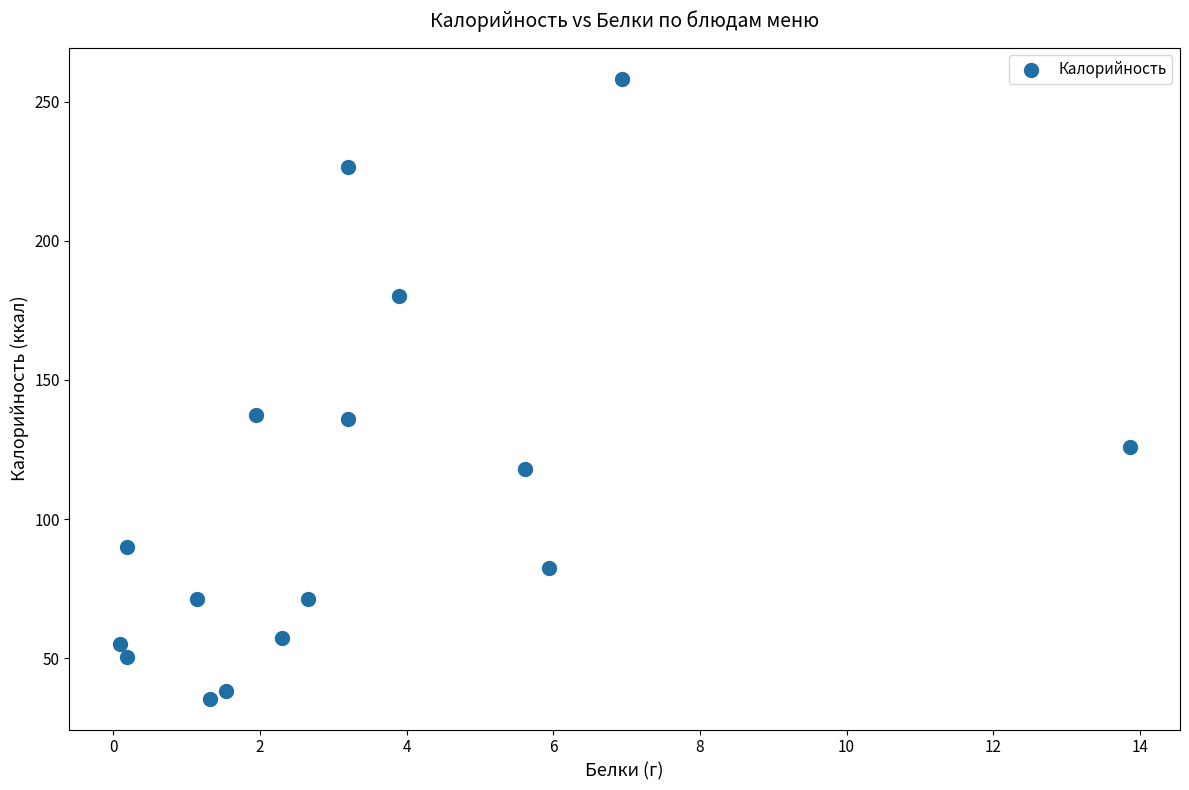

What is the range of Y values (max minus min)?

222.6